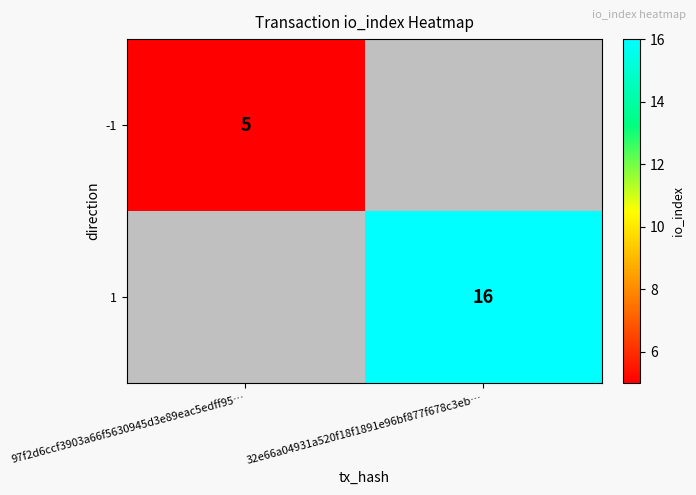

The value of -1 at 97f2d6ccf3903a66f5630945d3e89eac5edff95… is 5. True or false?

True